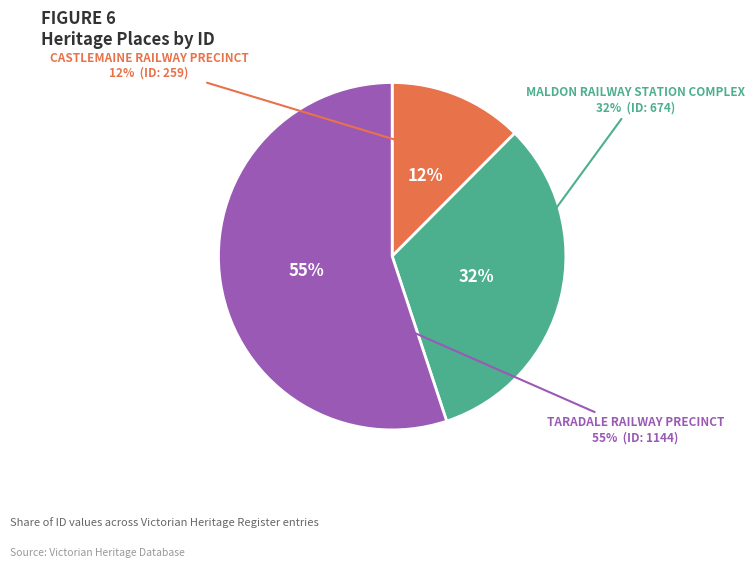

Which category accounts for the majority?

TARADALE RAILWAY PRECINCT